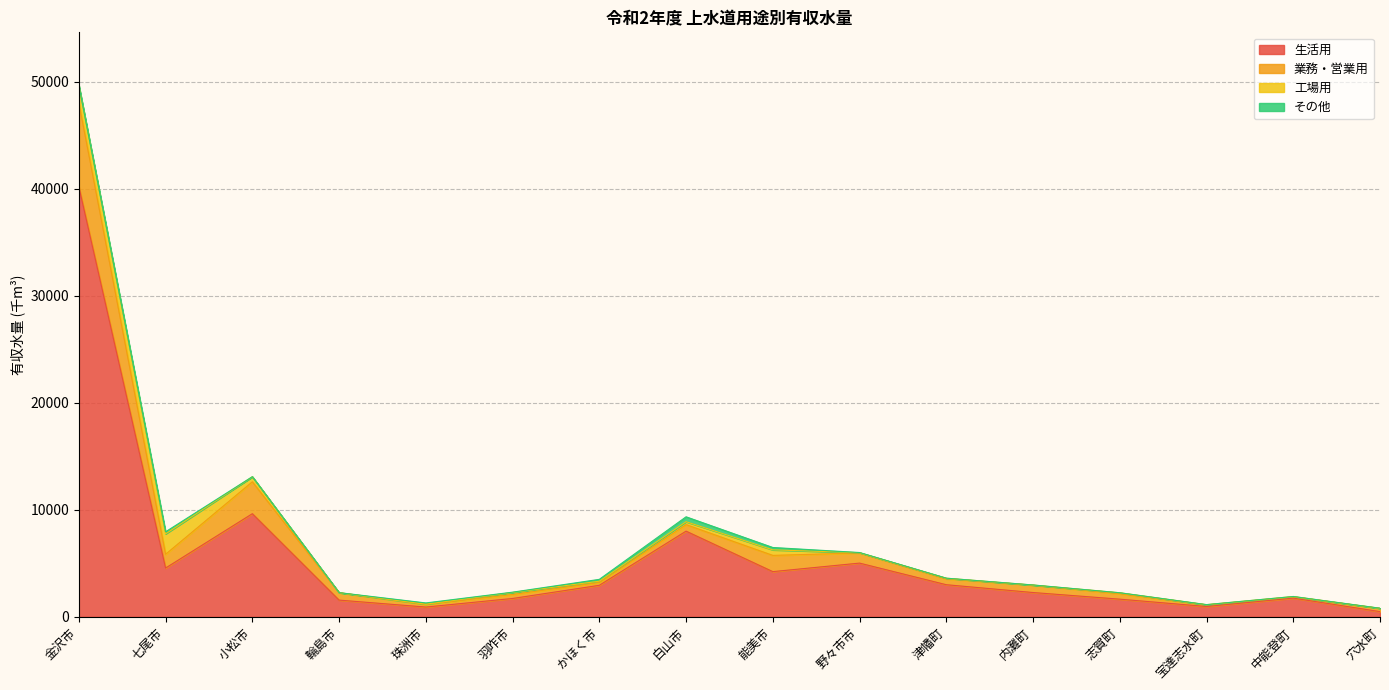

True or false: 生活用 and 業務・営業用 cross at least once.

False